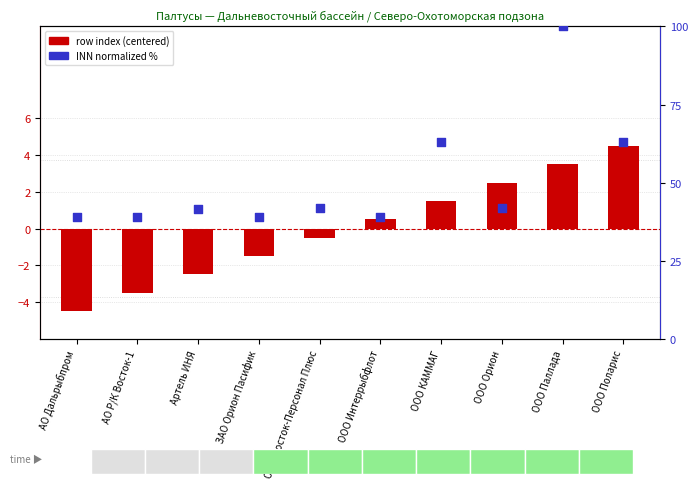

At how many categories does at least one series exceed 58?

3